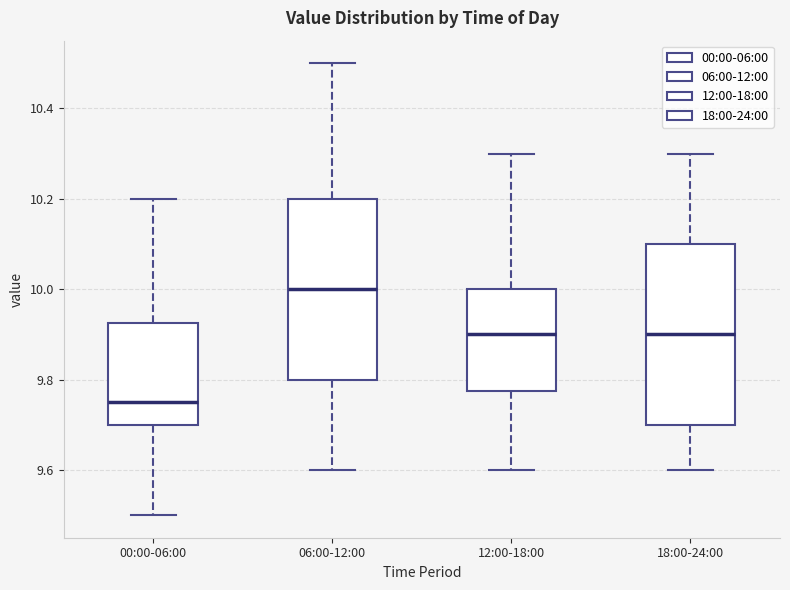

Reading left to right, transcribe this box plot: for each box, give where its median line is, the range the box spans, and where its two whiskers end, as read against the y-axis. The values are not printed on the chart, so give them approximately, as read against the axis.

00:00-06:00: median 9.76, box 9.70 to 9.92, whiskers 9.50 to 10.20
06:00-12:00: median 10.00, box 9.80 to 10.20, whiskers 9.60 to 10.50
12:00-18:00: median 9.90, box 9.78 to 10.00, whiskers 9.60 to 10.30
18:00-24:00: median 9.90, box 9.70 to 10.10, whiskers 9.60 to 10.30